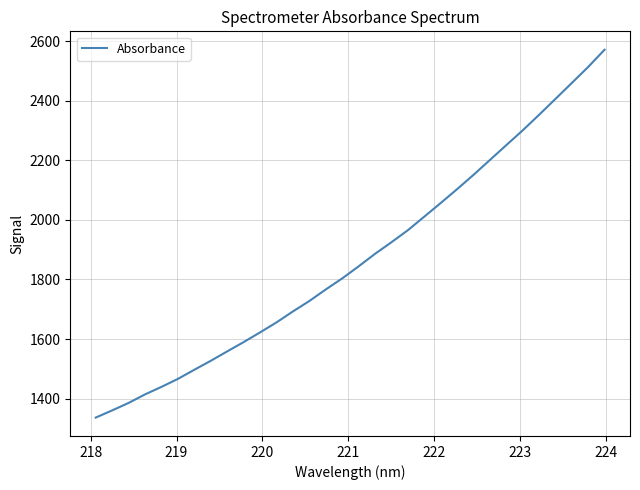

What is the maximum value shown in the chart?

2571.8